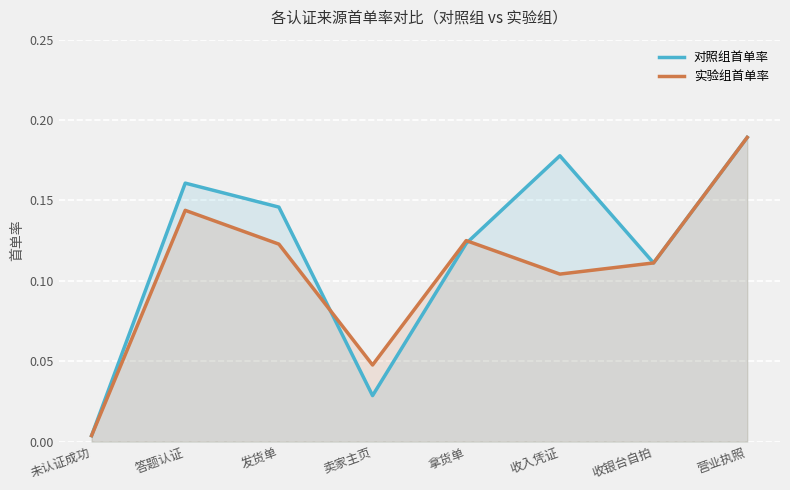

How many distinct data groups are displayed?

2